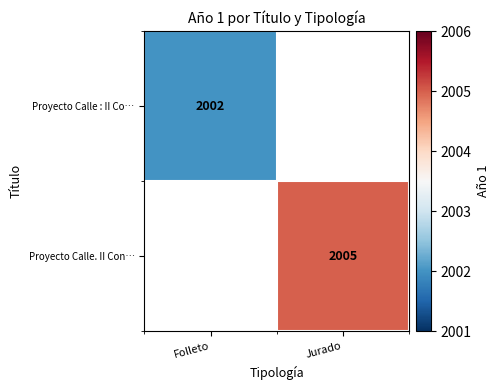

The Proyecto Calle. II Con… series shows 2005 at Jurado. True or false?

True